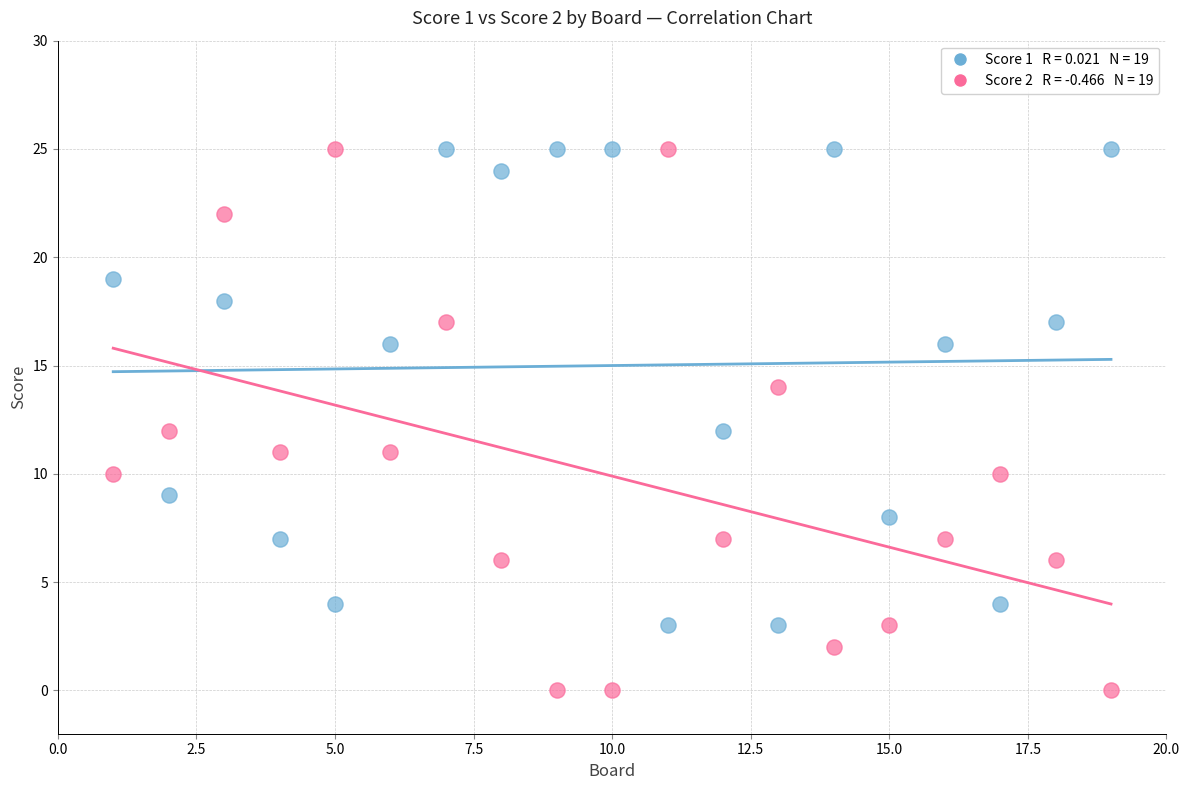

Across all data points, what is the range of X values (max minus min)?

18